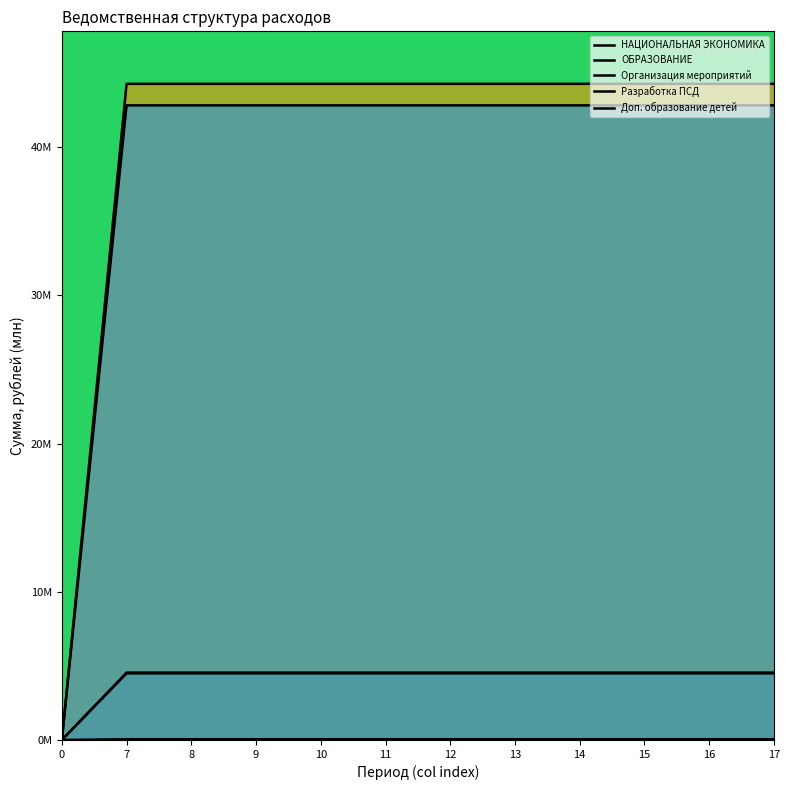

What value does the ОБРАЗОВАНИЕ series have at 15?

44.3